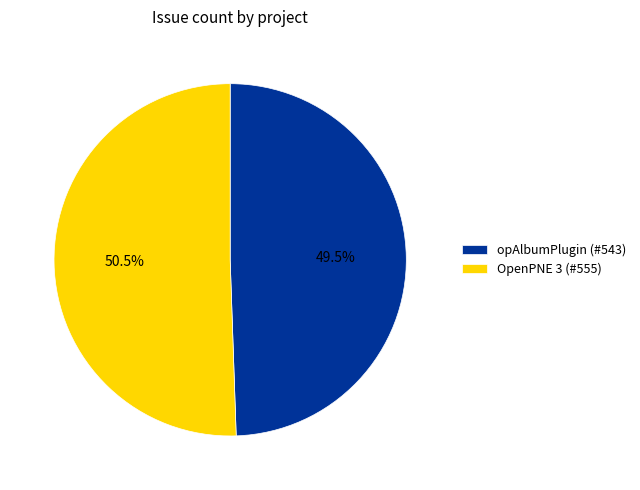

Is the sum of OpenPNE 3 and opAlbumPlugin greater than half?

Yes